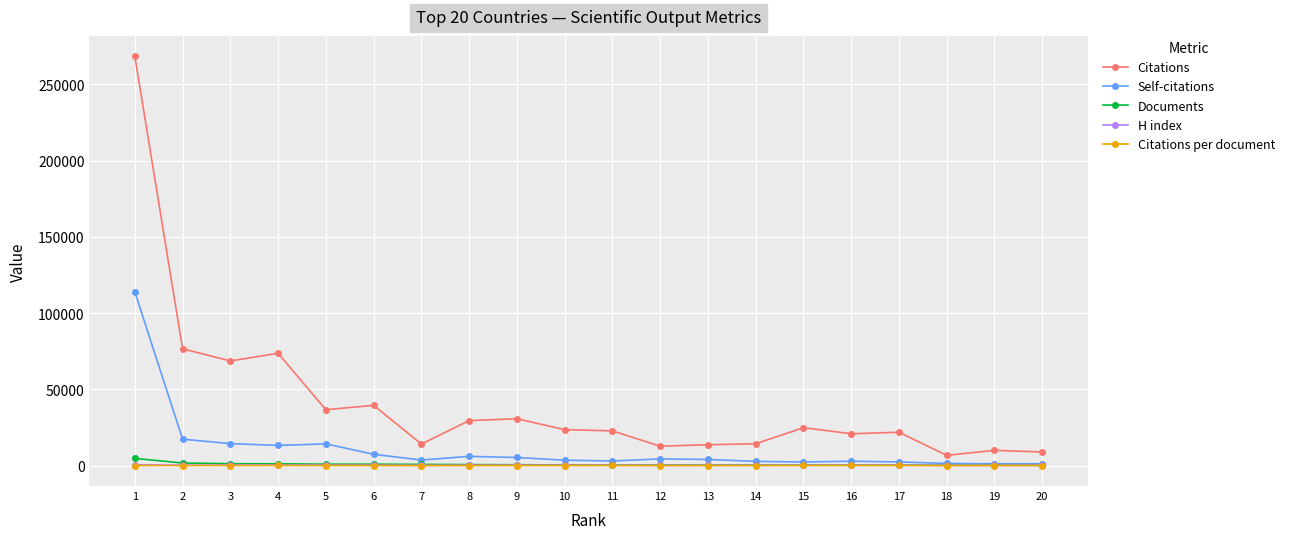

True or false: Citations per document has a value of 57 at 1.

True